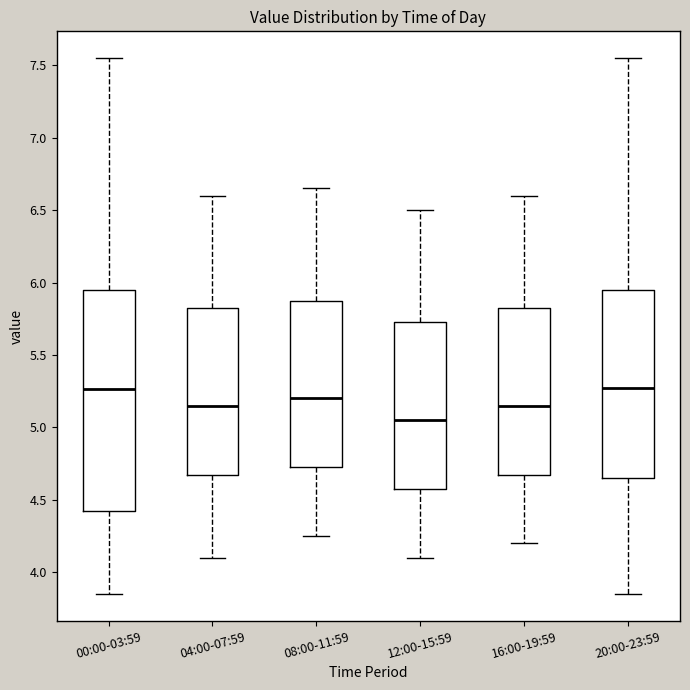

Reading left to right, transcribe this box plot: for each box, give where its median line is, the range the box spans, and where its two whiskers end, as read against the y-axis. The values are not printed on the chart, so give them approximately, as read against the axis.

00:00-03:59: median 5.25, box 4.45 to 5.95, whiskers 3.85 to 7.55
04:00-07:59: median 5.15, box 4.70 to 5.85, whiskers 4.10 to 6.60
08:00-11:59: median 5.20, box 4.75 to 5.90, whiskers 4.25 to 6.65
12:00-15:59: median 5.05, box 4.60 to 5.75, whiskers 4.10 to 6.50
16:00-19:59: median 5.15, box 4.70 to 5.85, whiskers 4.20 to 6.60
20:00-23:59: median 5.30, box 4.65 to 5.95, whiskers 3.85 to 7.55